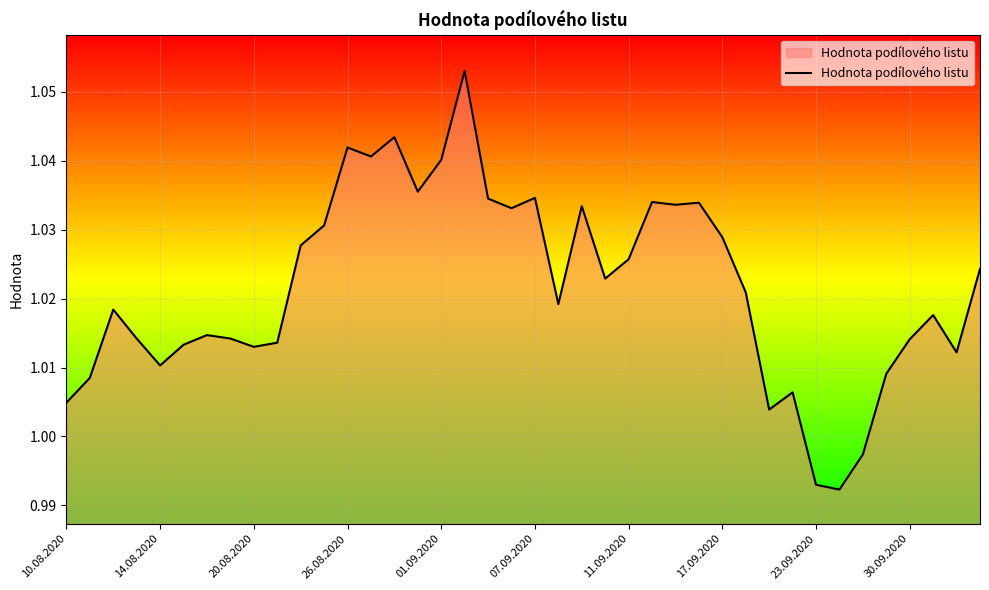

The chart shows a value of 1.4 at 07.09.2020. True or false?

False